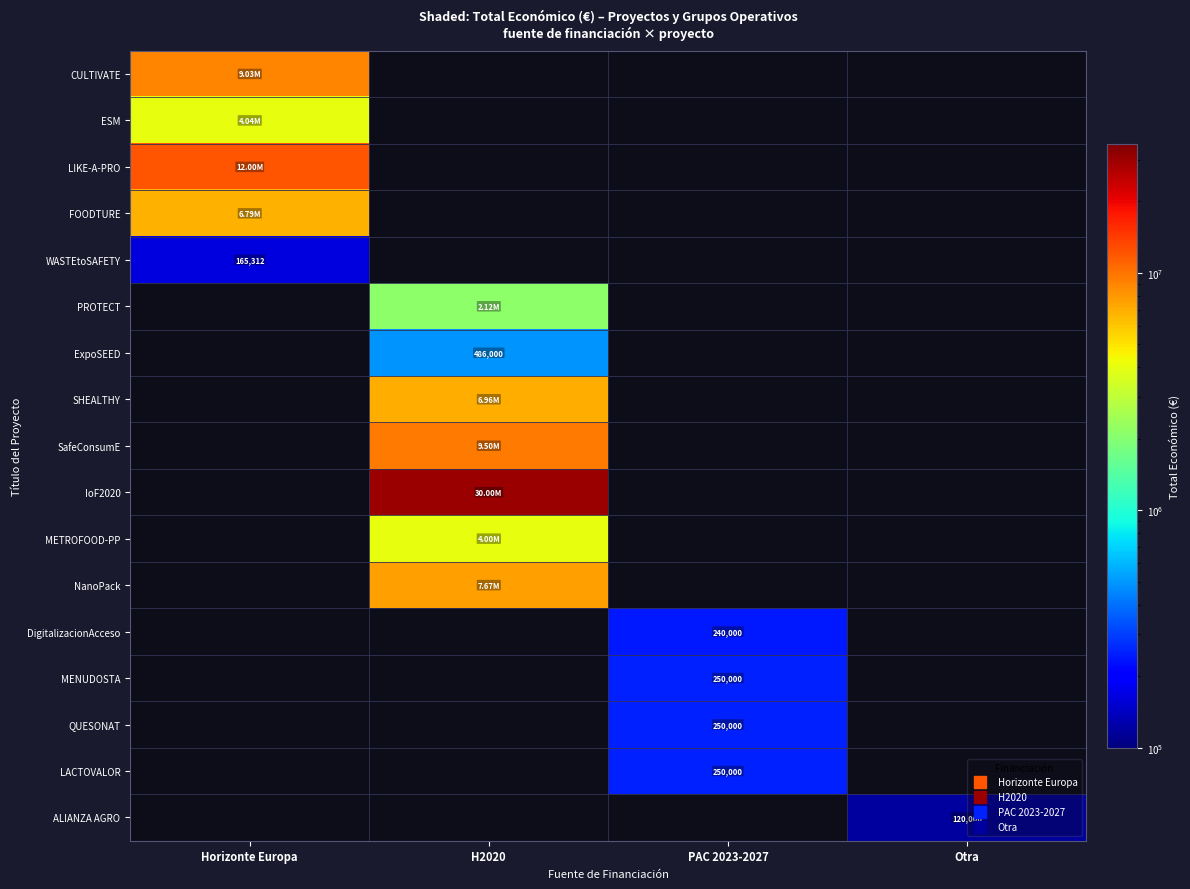

The CULTIVATE series shows 3734193 at H2020. True or false?

False